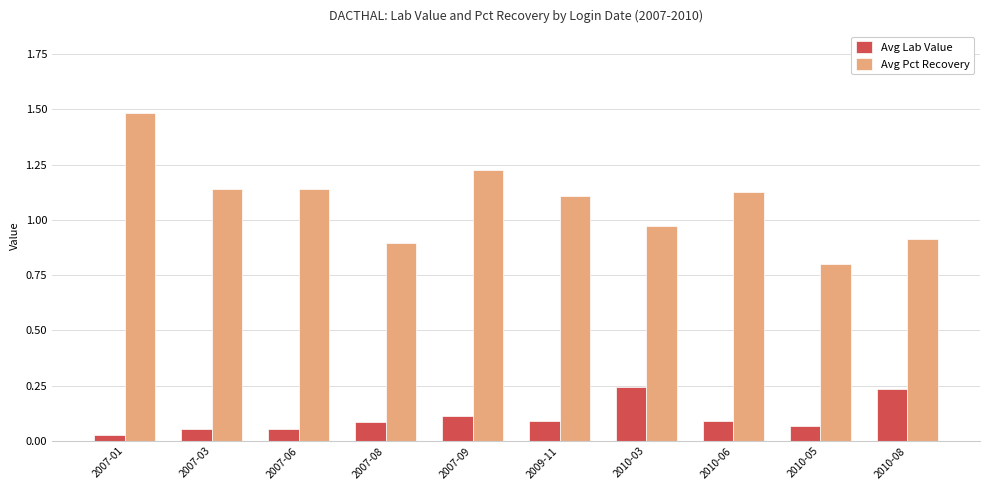

What is the difference between the maximum and minimum values in the Avg Pct Recovery series?

0.7